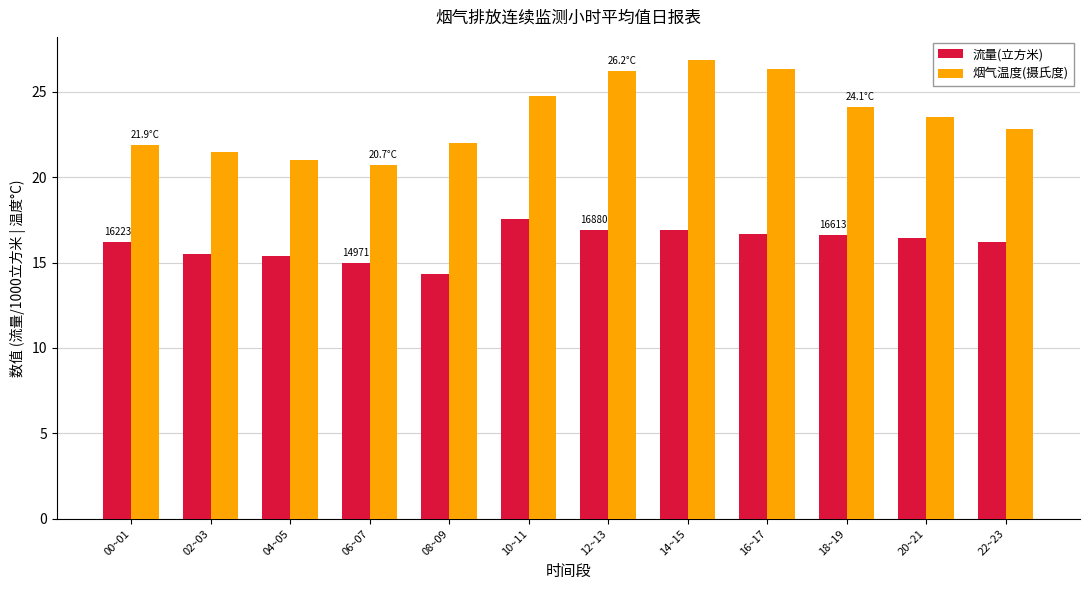

List the series in order of their overall mean, highest first.

烟气温度(摄氏度), 流量(立方米)